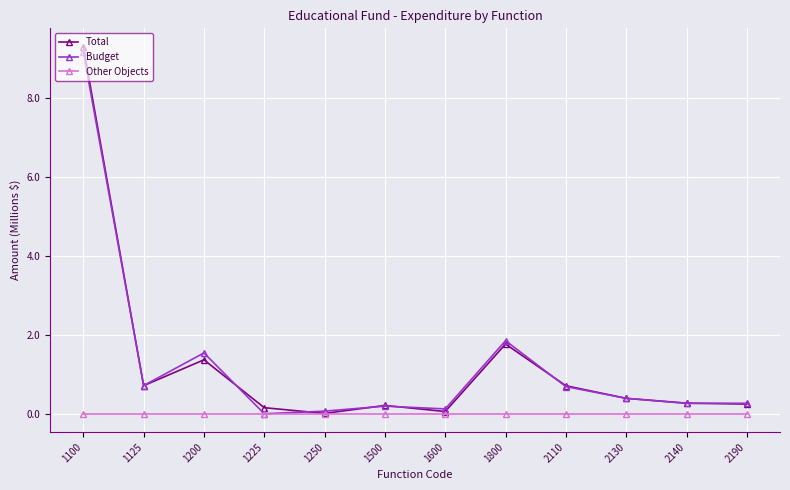

What is the sum of the Budget values at 2110 and 1225?

0.7